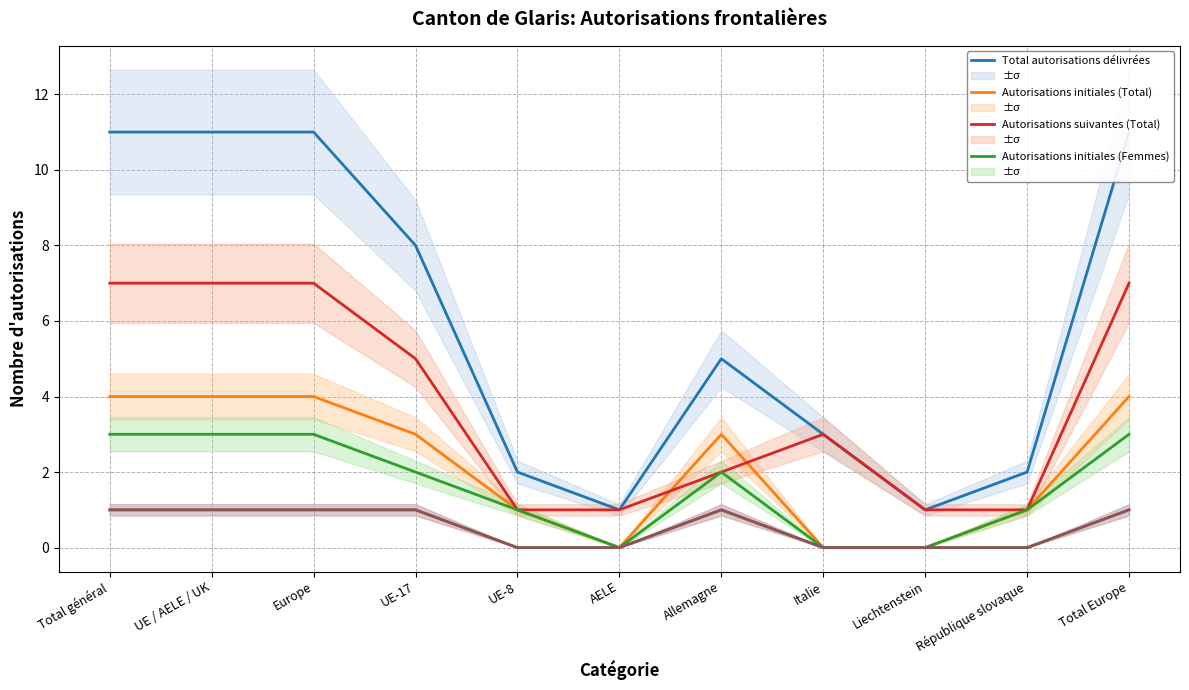

How many intersections are there between Autorisations suivantes (Total) and Autorisations initiales (Total)?

2